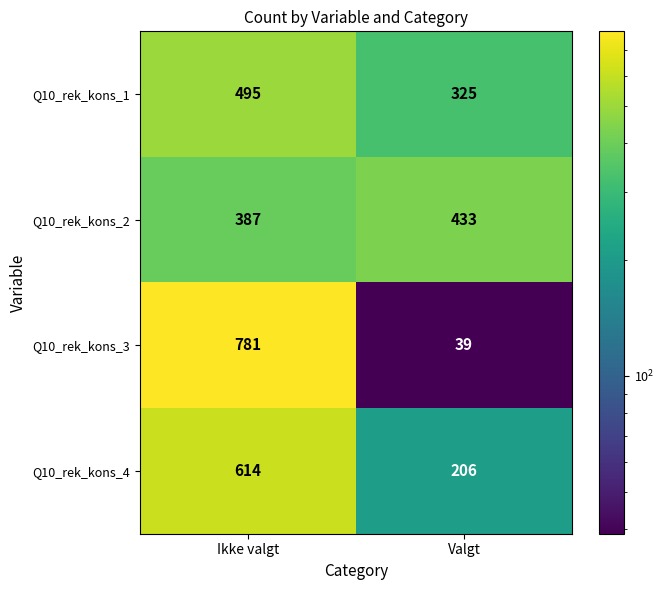

Rank the series by their maximum value, from lowest to highest.

Q10_rek_kons_2, Q10_rek_kons_1, Q10_rek_kons_4, Q10_rek_kons_3